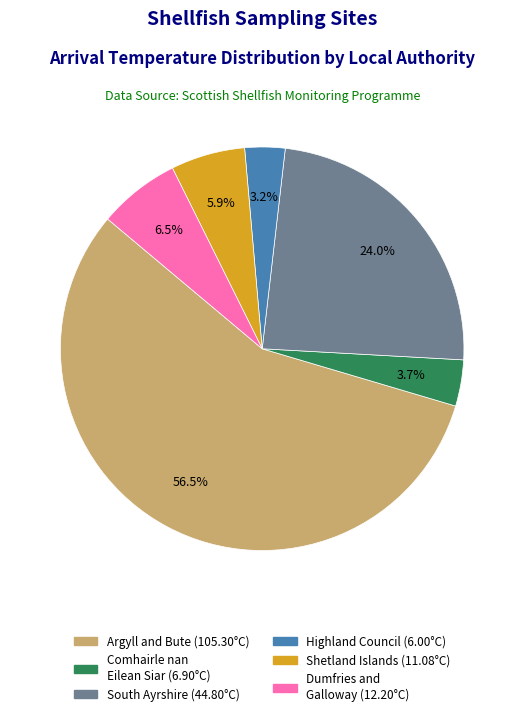

Is there any slice that represents more than half of the pie?

Yes